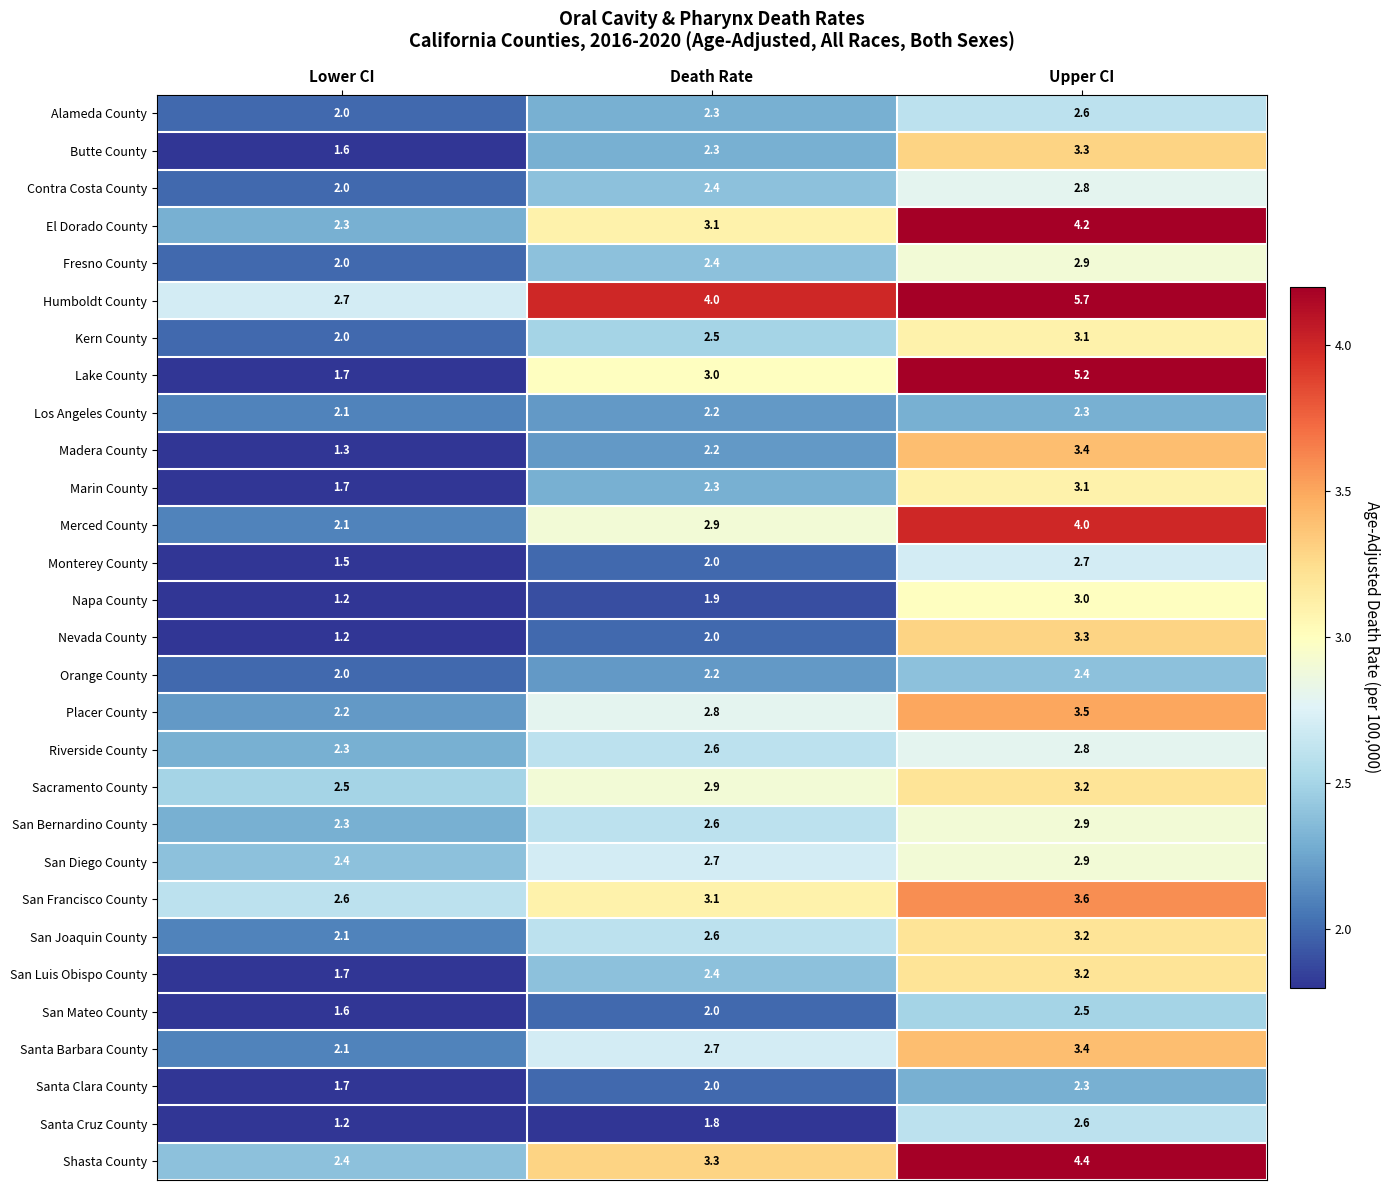

Count the Orange County values in the range 2 to 3.

3